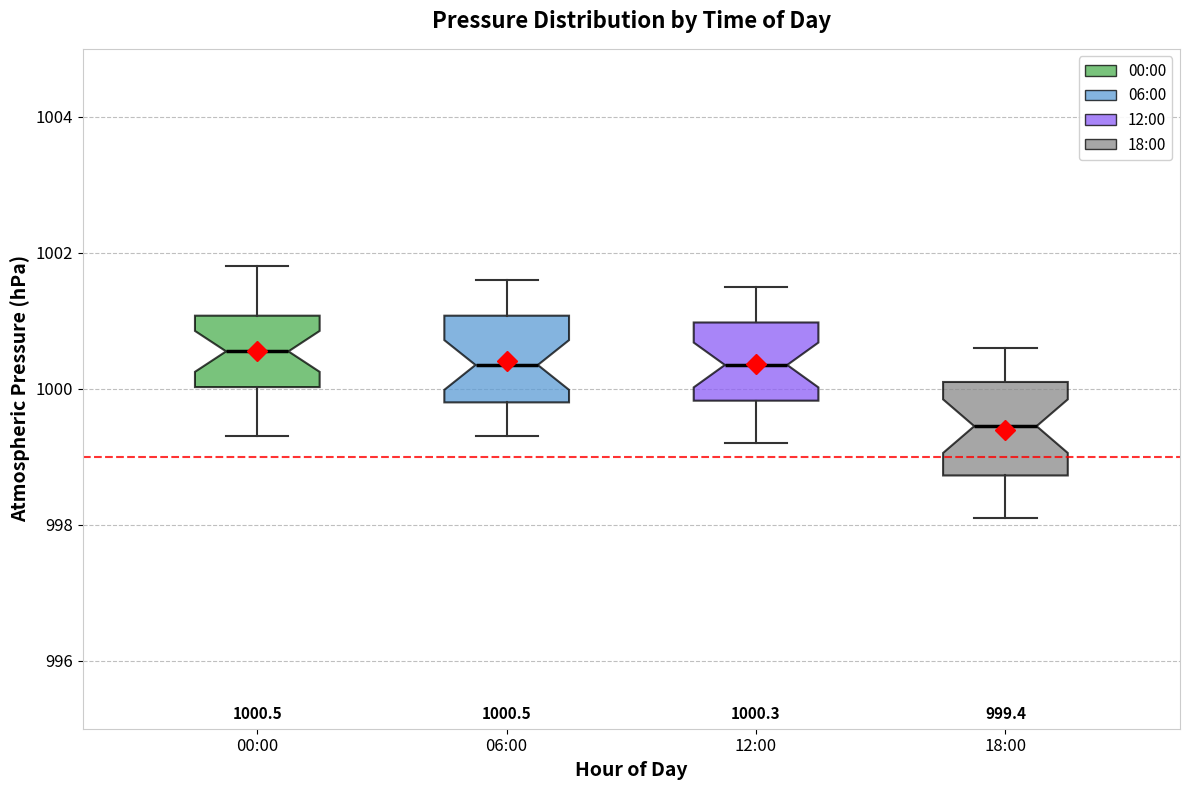

Which box's median line is the lowest?

18:00